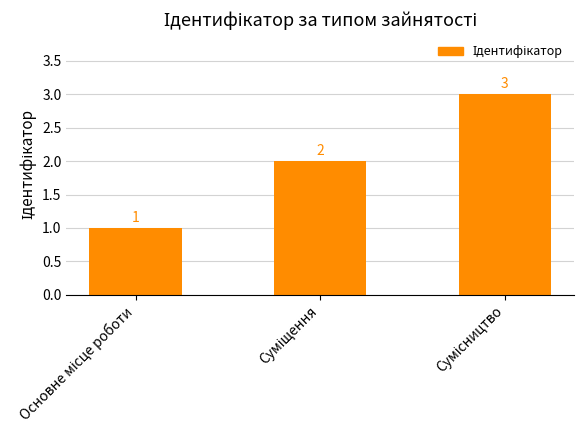

What is the maximum value shown in the chart?

3